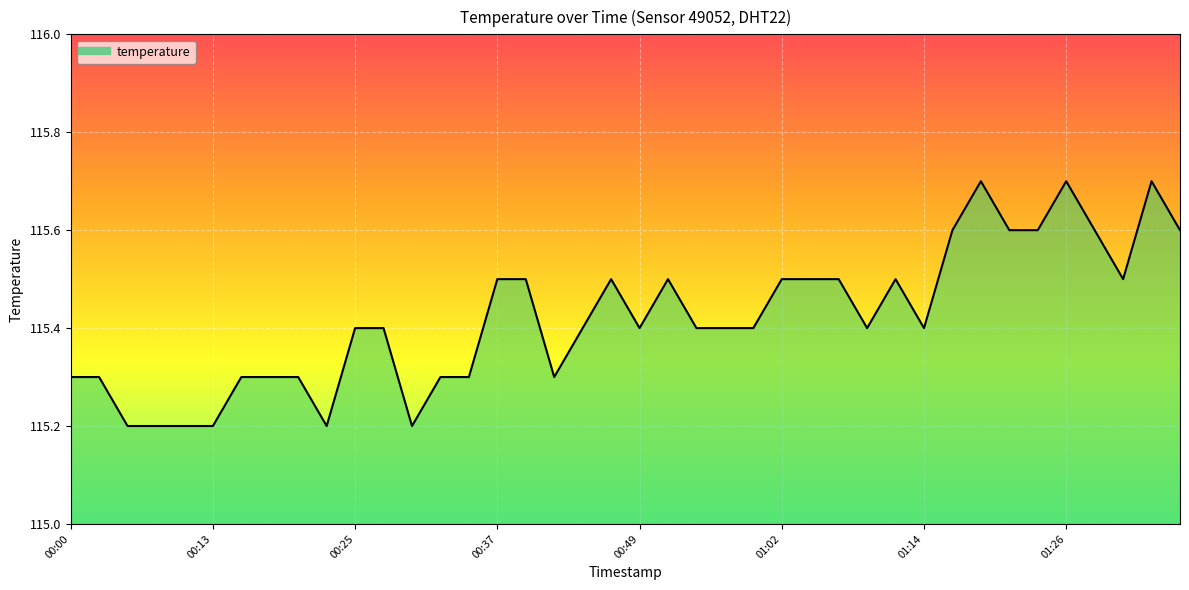

What is the difference between the maximum and minimum values?

0.5